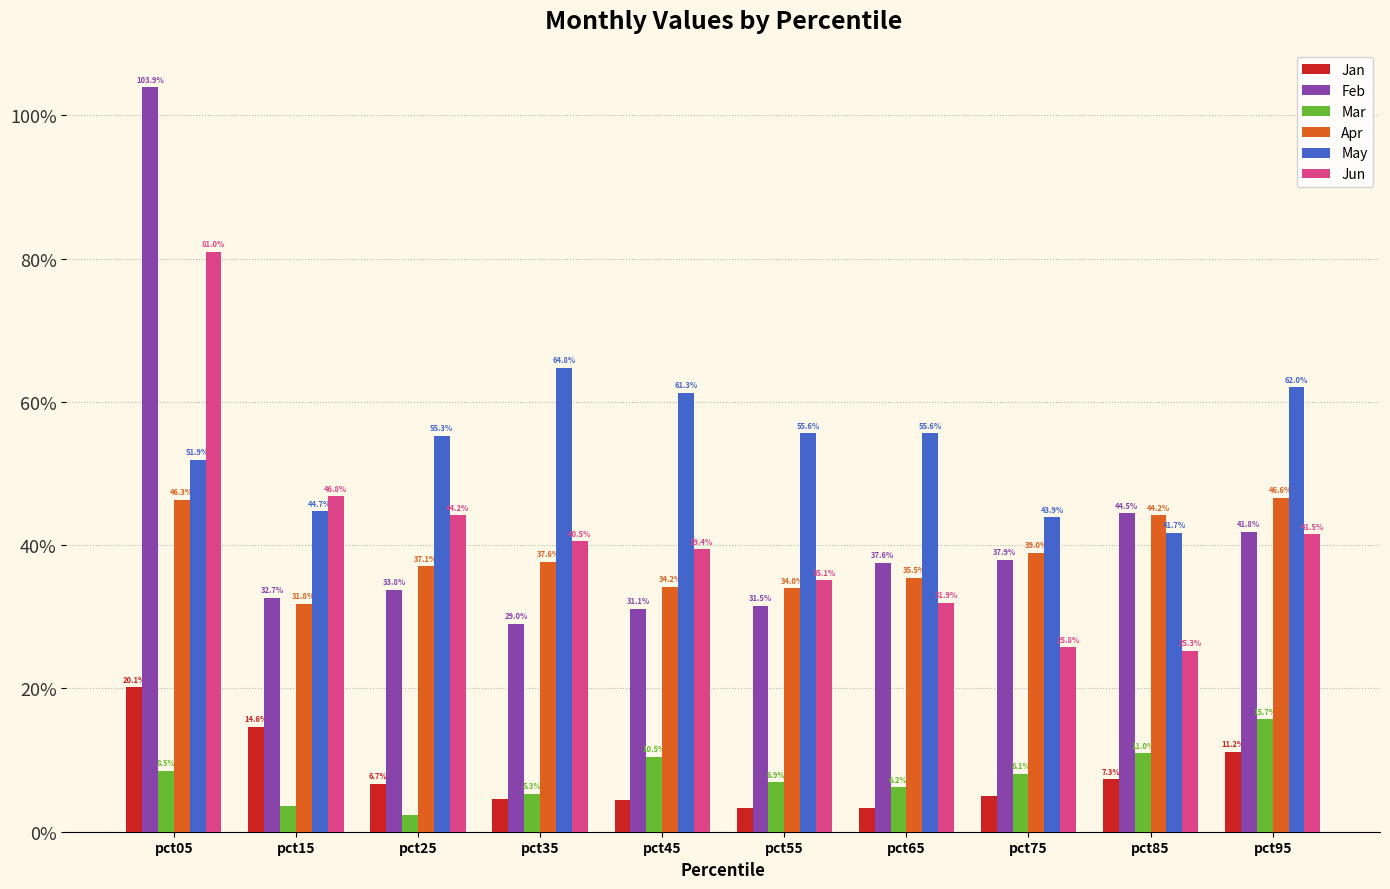

Which series has the largest total across all categories?

May